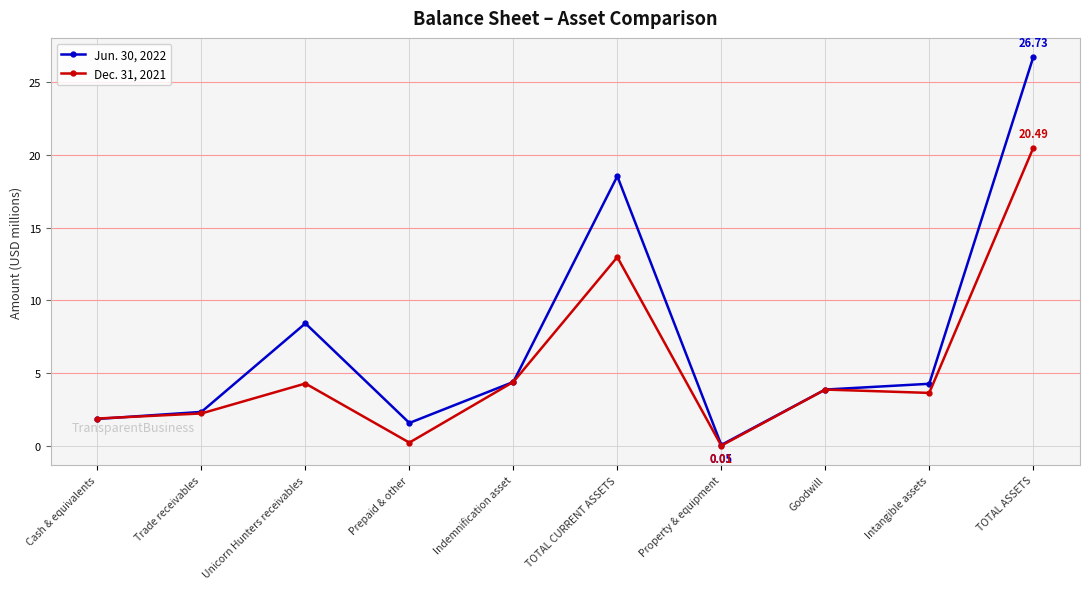

List the series in order of their overall mean, lowest first.

Dec. 31, 2021, Jun. 30, 2022